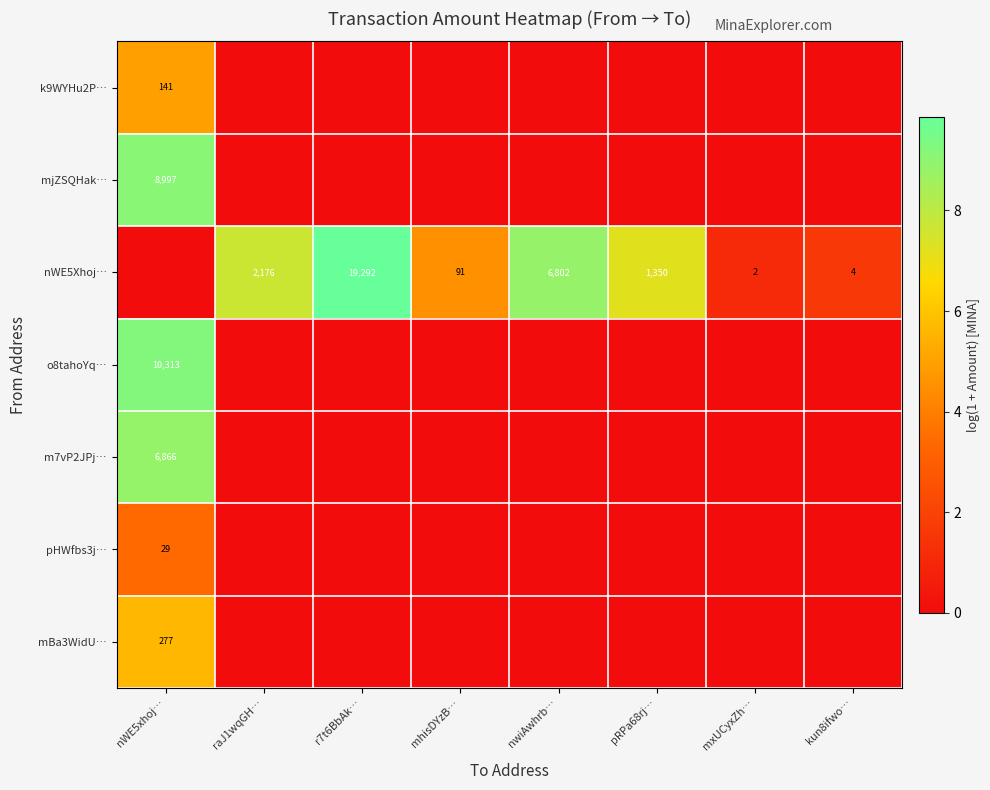

The mjZSQHak… series shows 8997 at nWE5xhoj…. True or false?

True